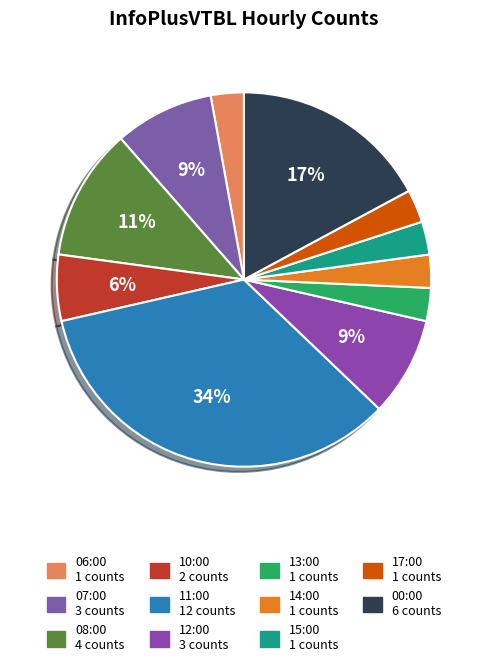

Which slice is the smallest?

06:00